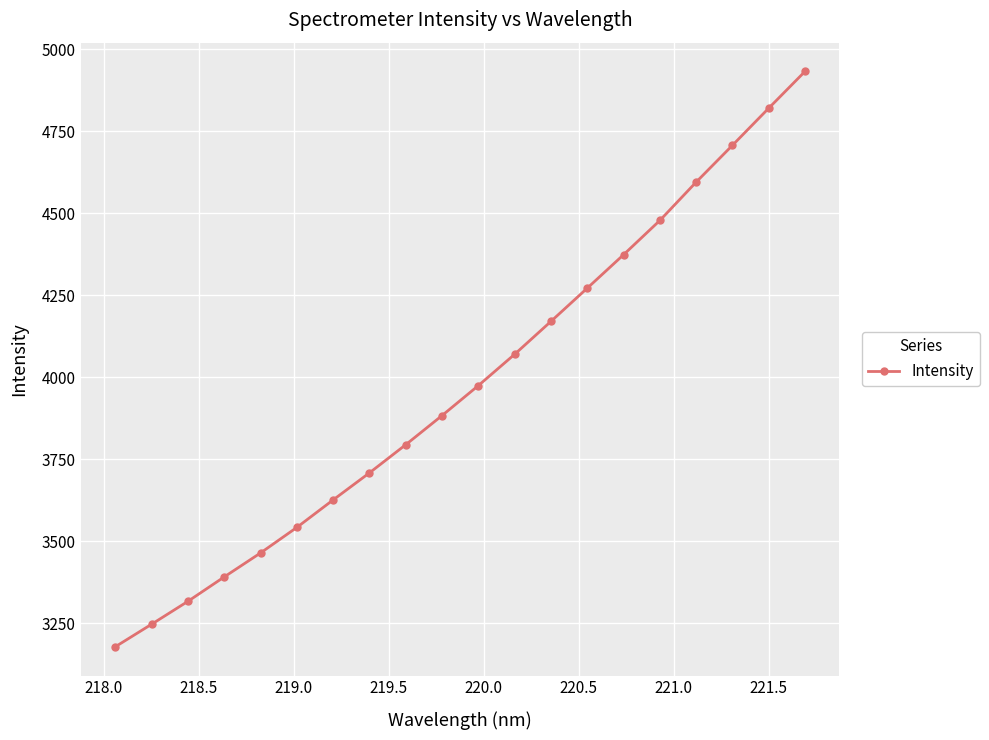

What is the value of the 10th point from the left?

3883.6